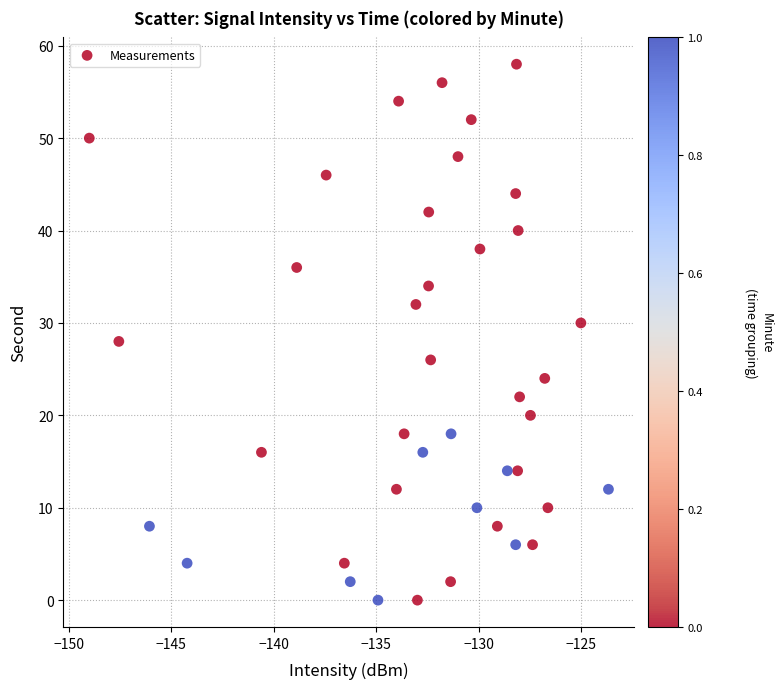

What is the range of Y values (max minus min)?

58